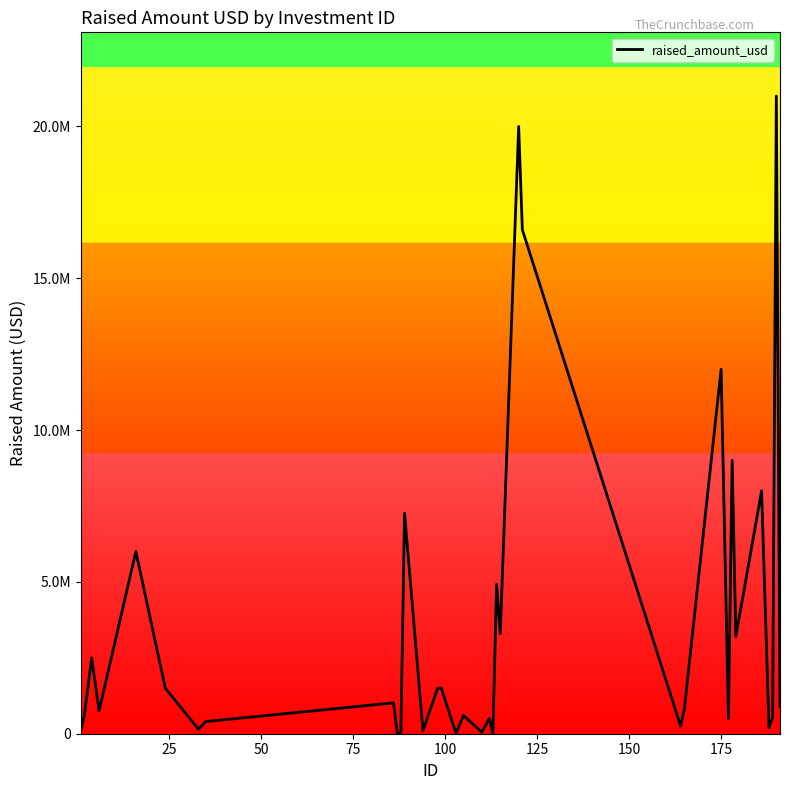

Does the chart display data point markers on the line(s)?

No